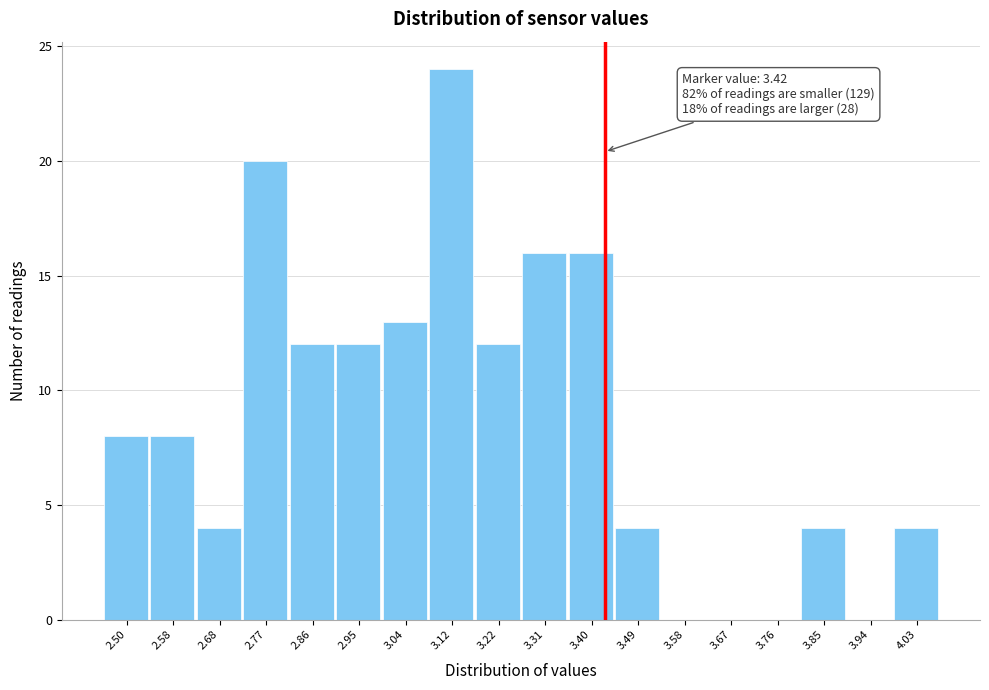

Over which range of the x-axis is the bar tallest?

3.08 to 3.17